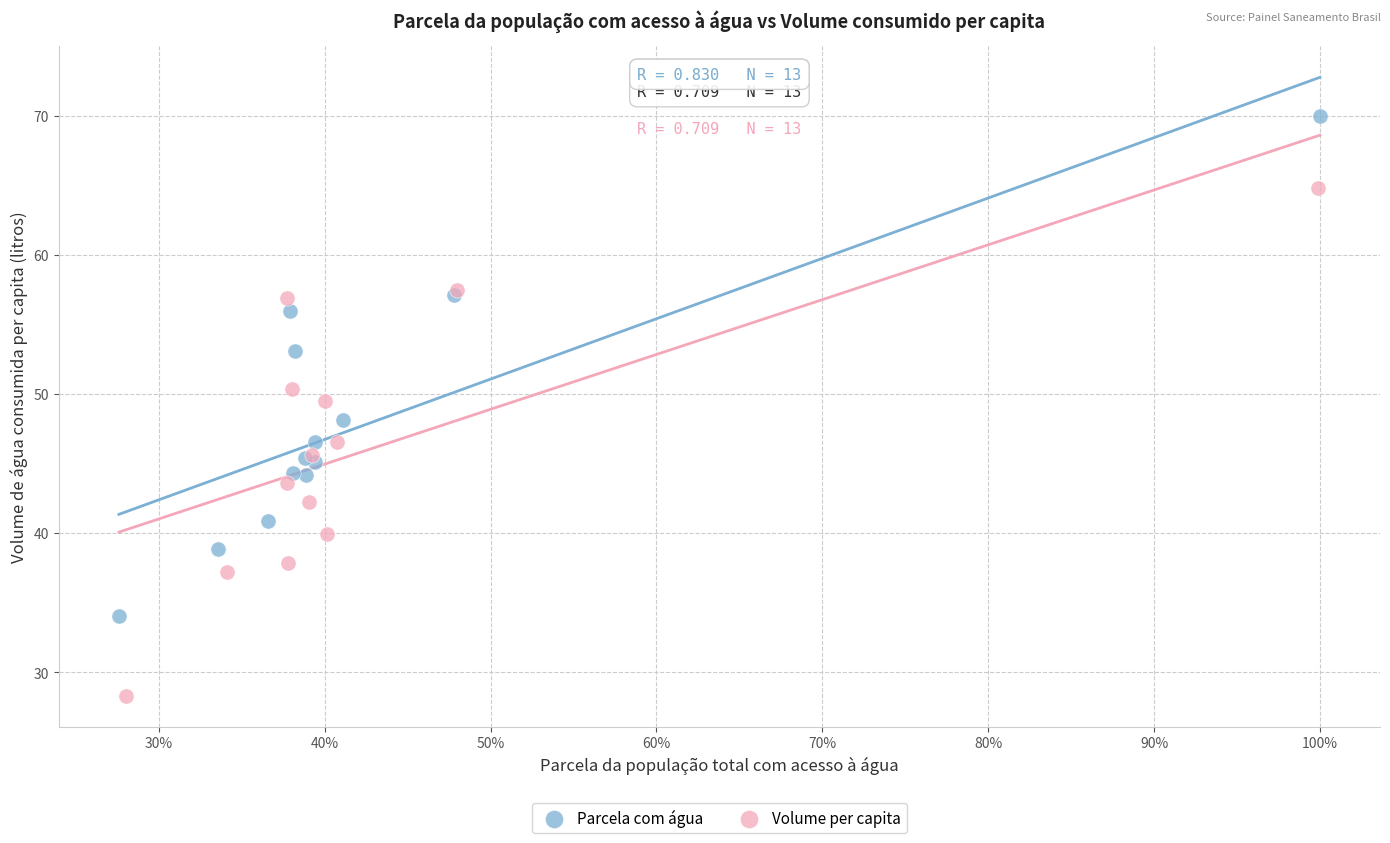

Which series has the widest spread of Y values?

Volume per capita